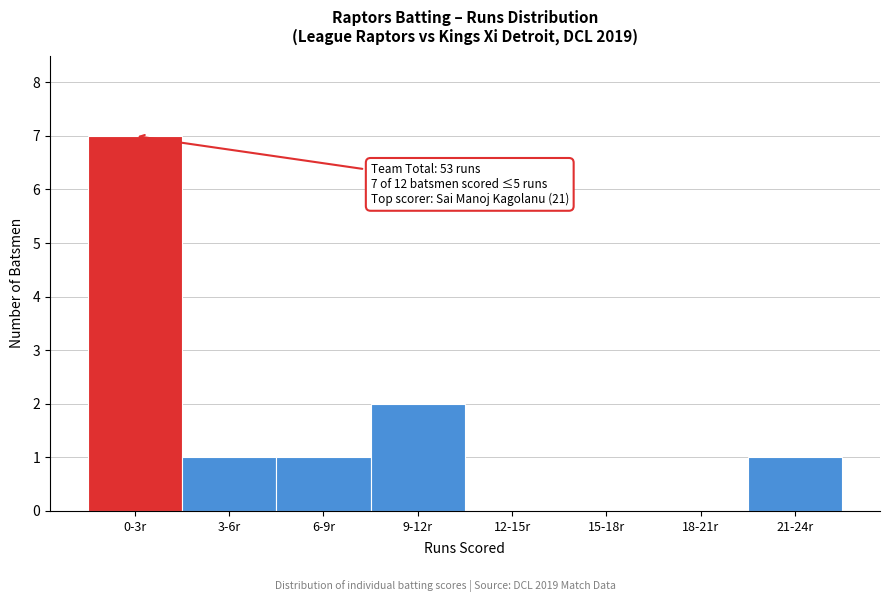

Reading left to right, what are all the values shown in this chart?

0-3r=7	3-6r=1	6-9r=1	9-12r=2	12-15r=0	15-18r=0	18-21r=0	21-24r=1